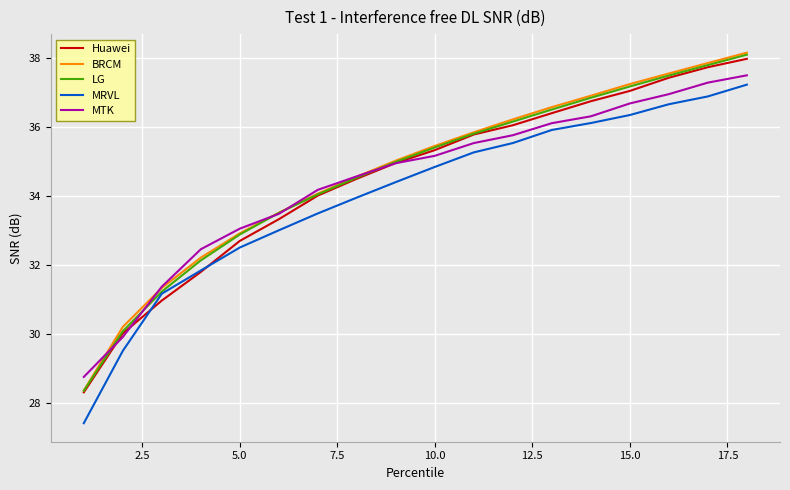

What is the lowest value of the MRVL series?

27.4